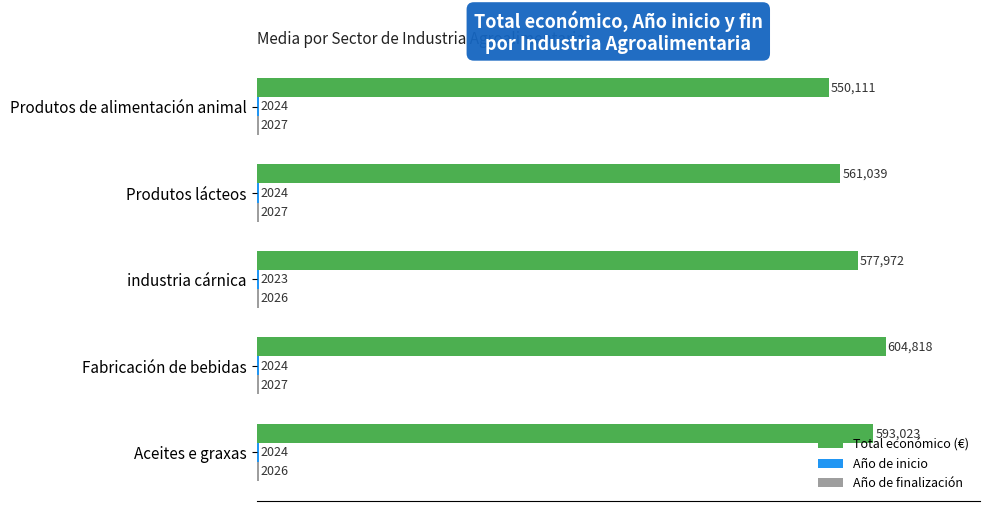

Which category has the highest value in the Total económico (€) series?

Fabricación de bebidas